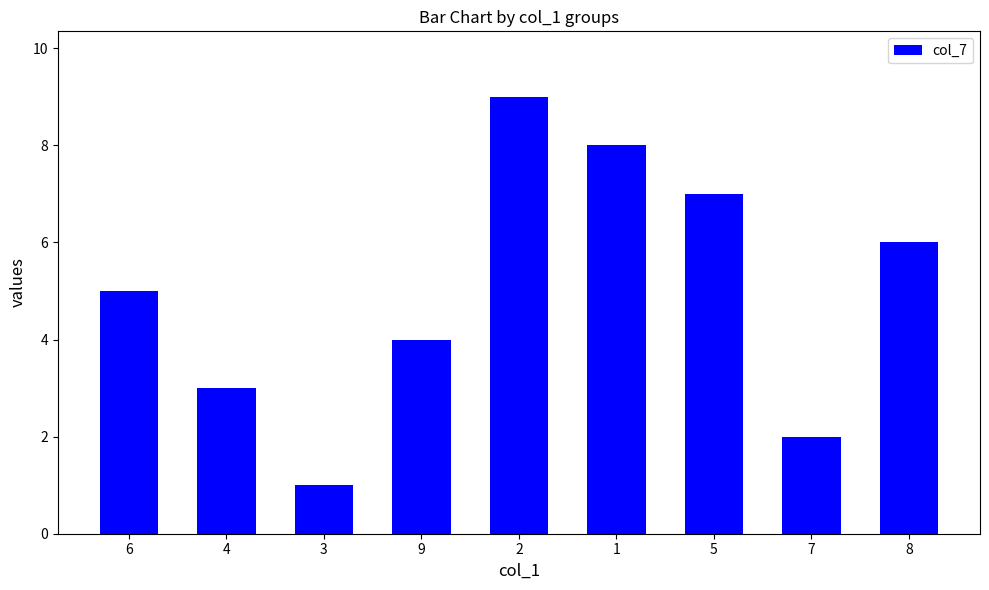

List the labels in order of value, smallest first.

3, 7, 4, 9, 6, 8, 5, 1, 2